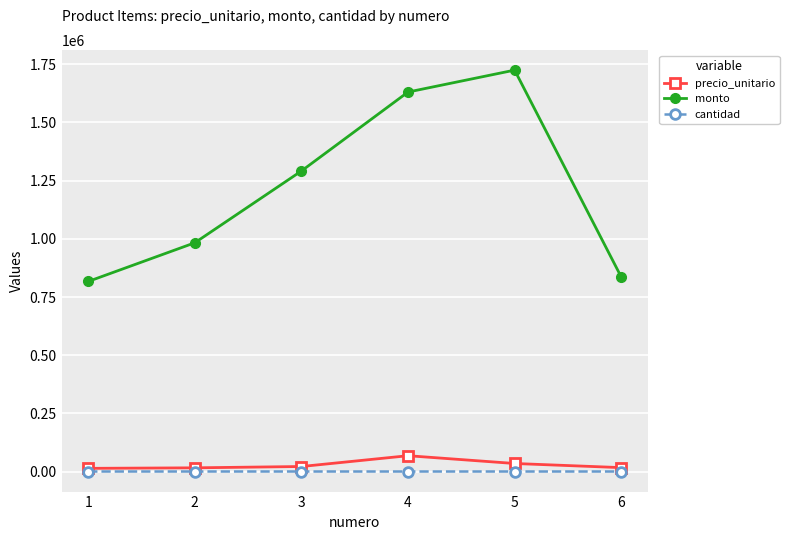

List the labels in order of monto value, largest first.

5, 4, 3, 2, 6, 1